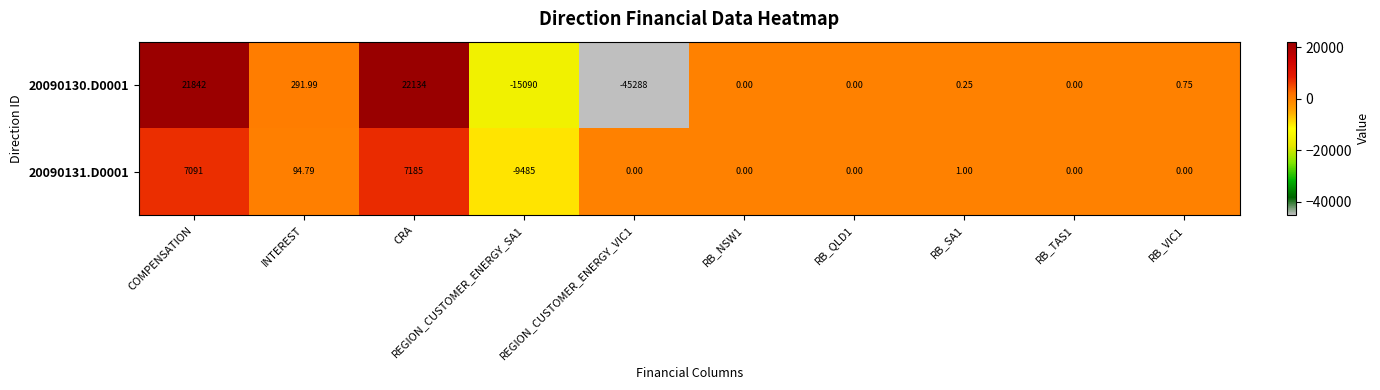

At which label does 20090131.D0001 reach its peak?

CRA